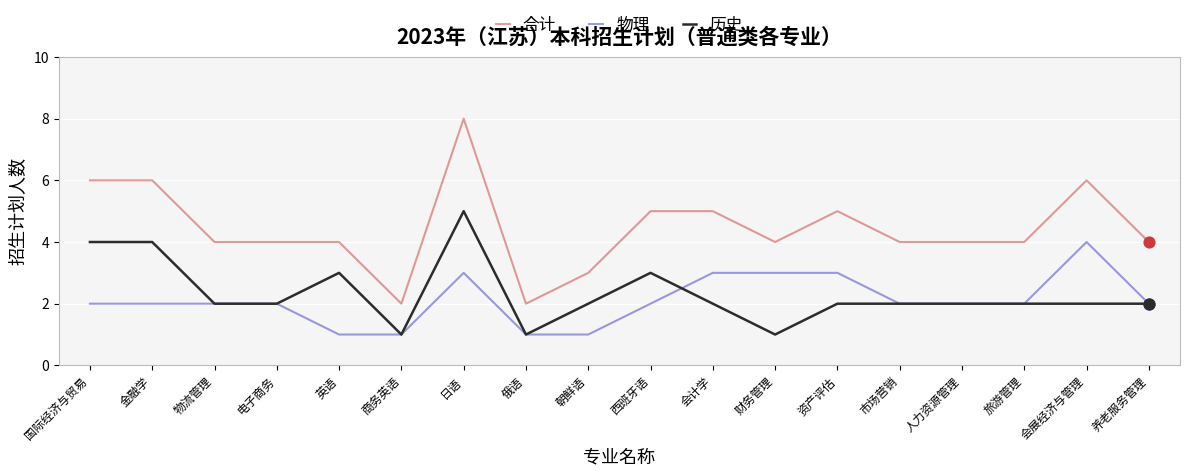

Between 国际经济与贸易 and 资产评估, which series saw the biggest shift?

历史